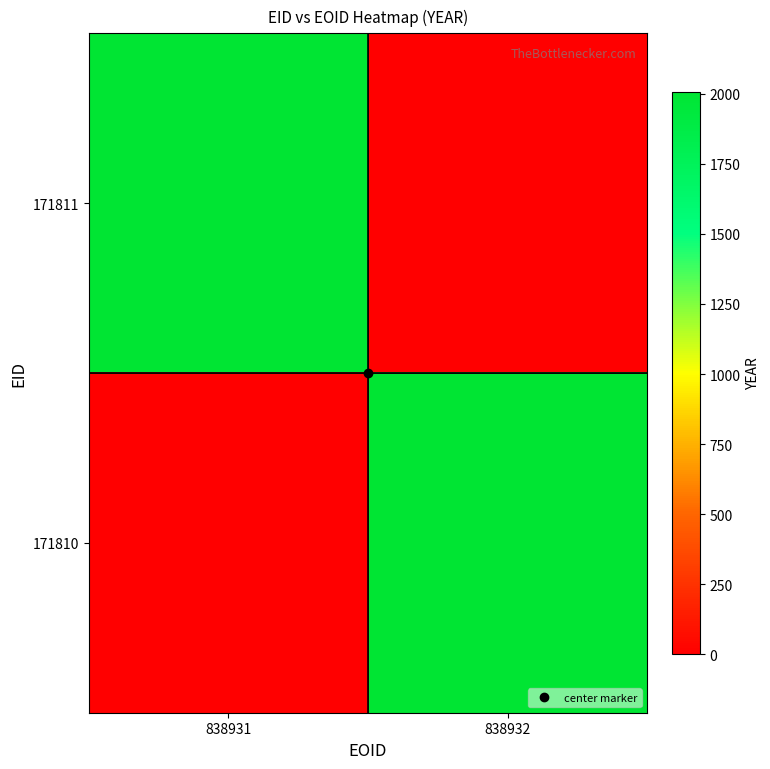

What is the maximum value shown in the chart?

2007